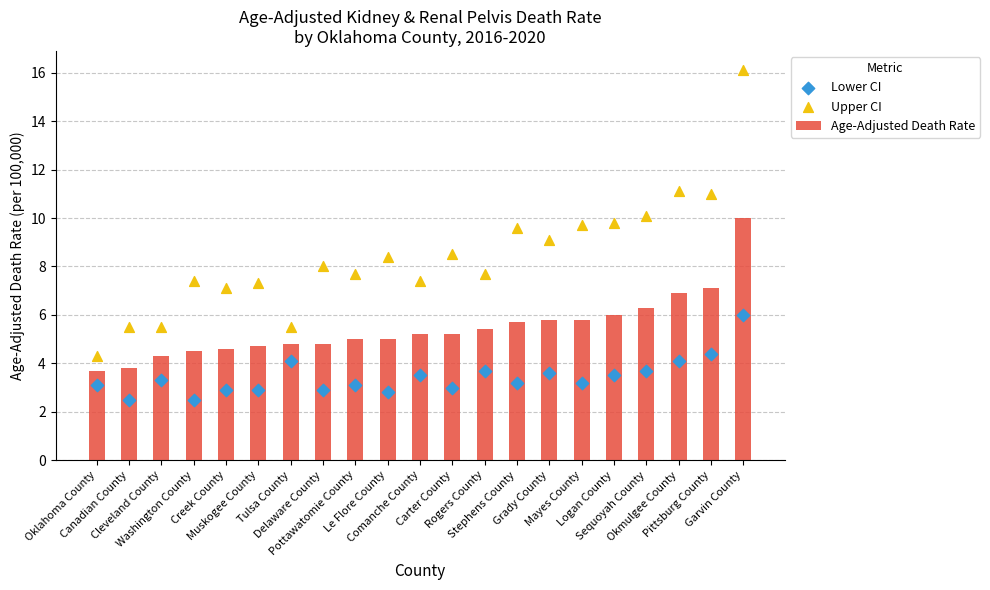

What is the total value across all series at Stephens County?

18.5